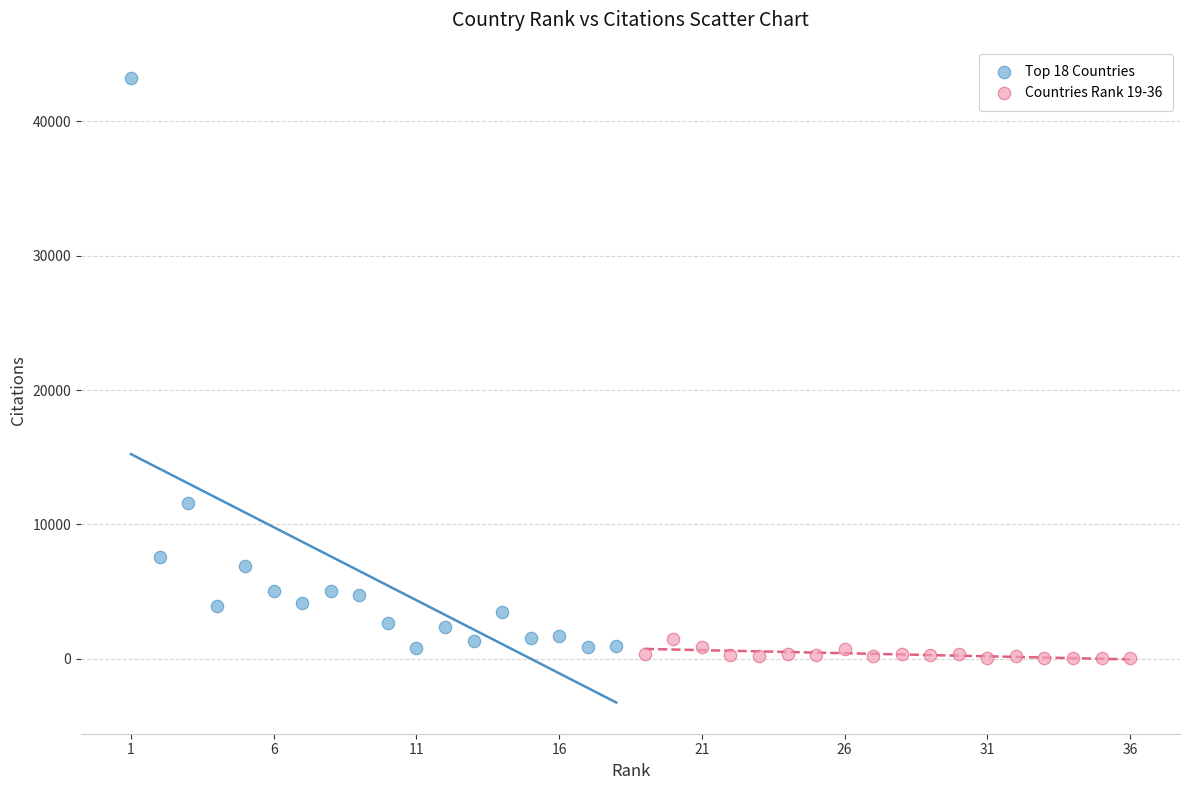

Which series has the widest spread of Y values?

Top 18 Countries